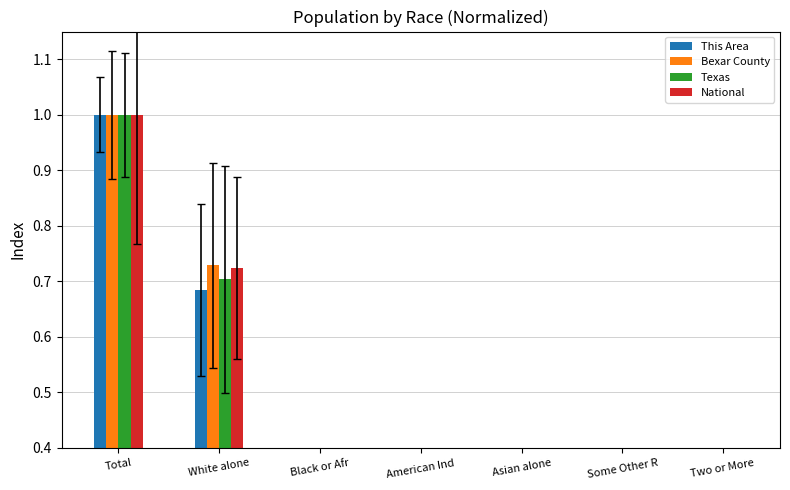

What is the value of the National bar at the 6th from the left?

0.1